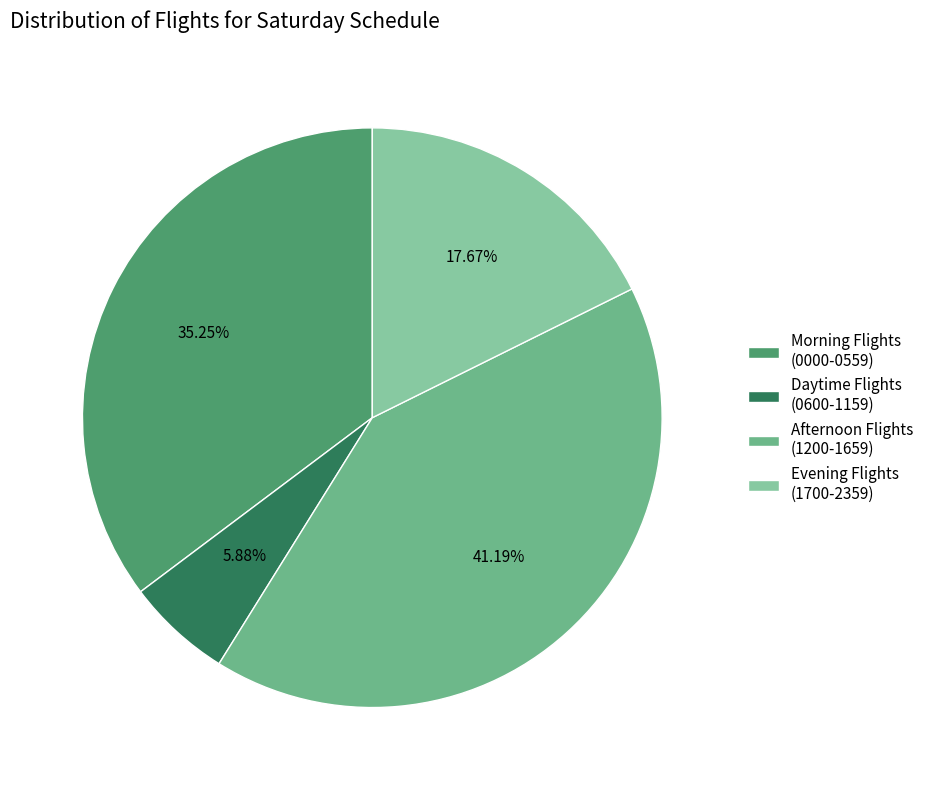

Count the number of slices in the pie.

4